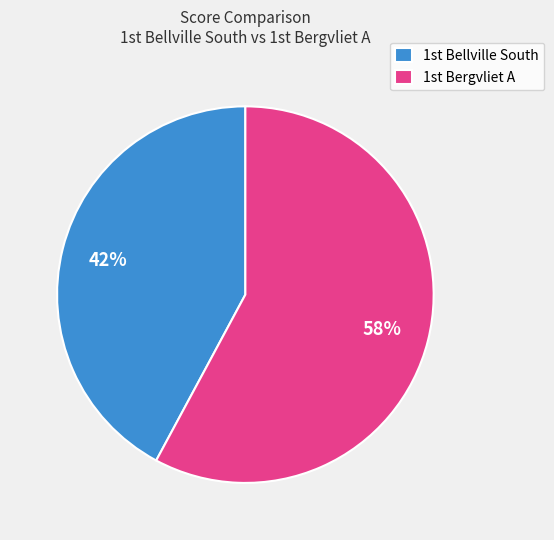

How many segments does this pie chart have?

2